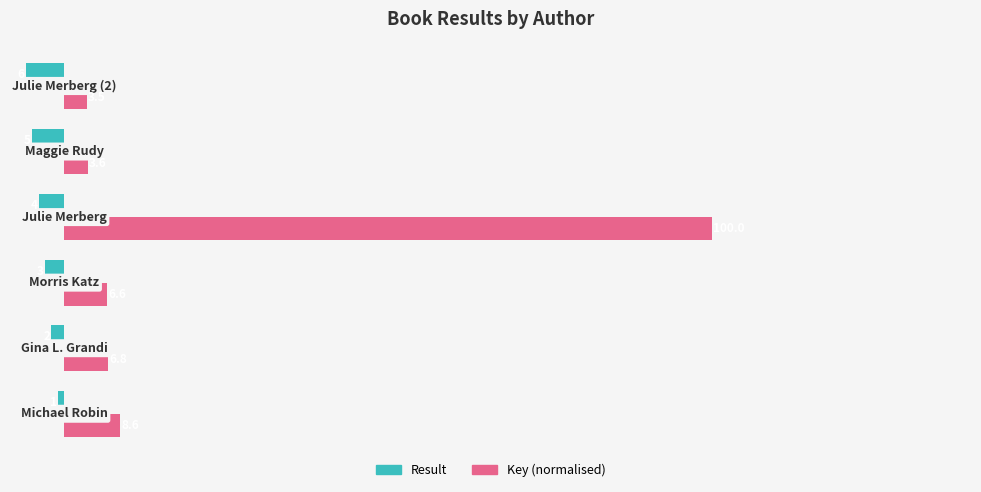

Which series has the largest total across all categories?

Key (normalised)